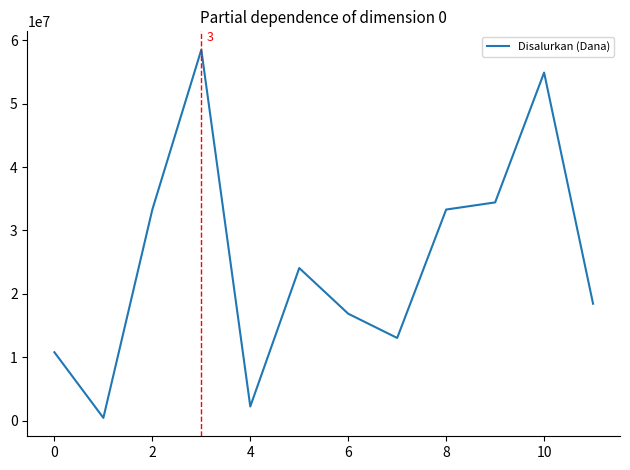

What is the maximum value shown in the chart?

58500000